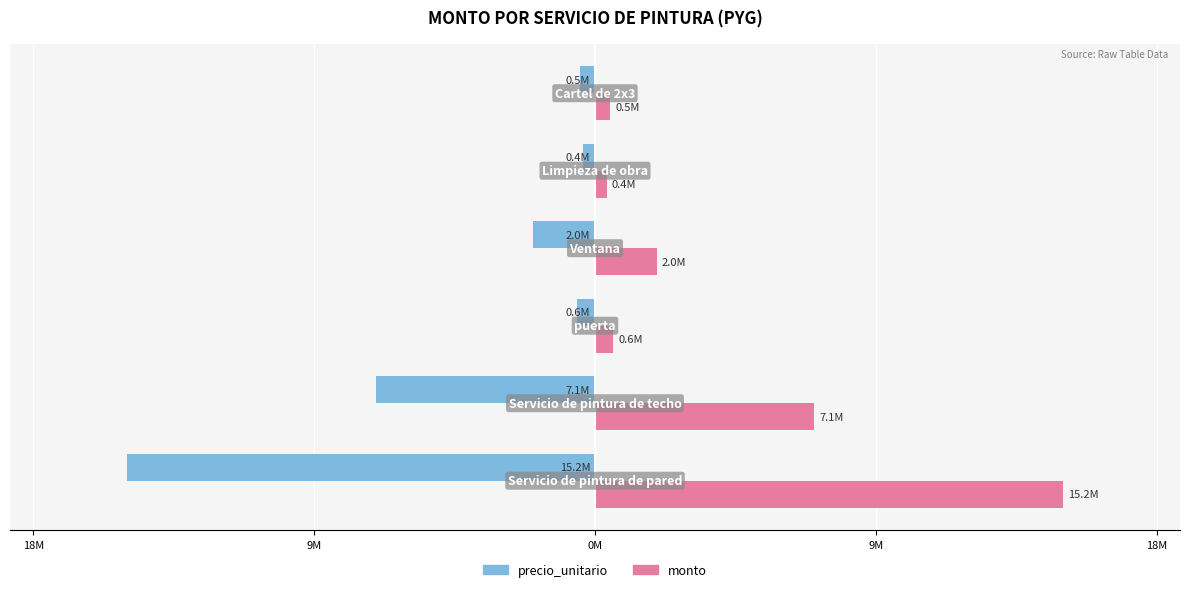

What are all the series names shown in the legend?

precio_unitario, monto